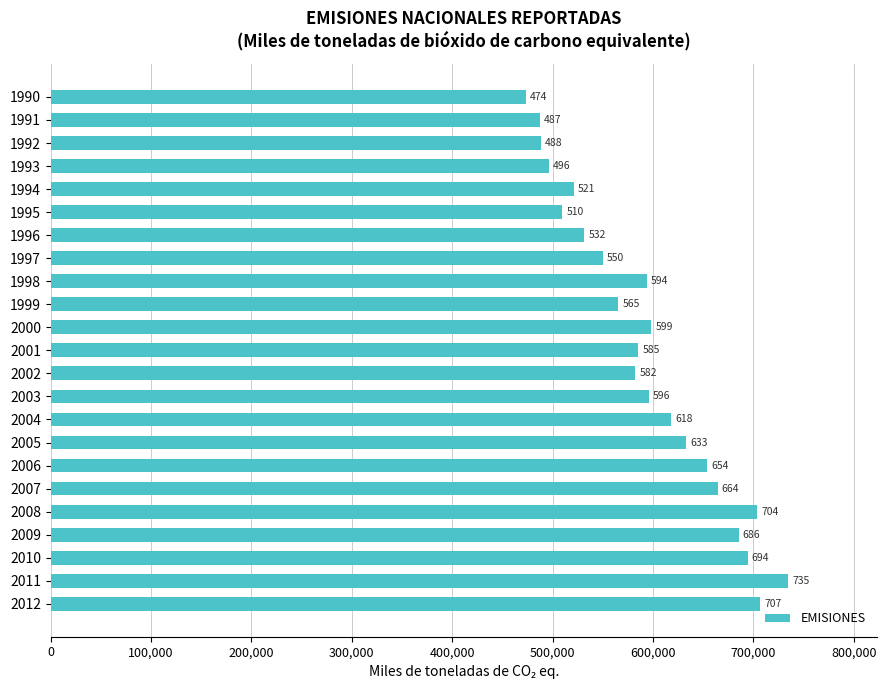

Does the chart contain stacked bars?

No